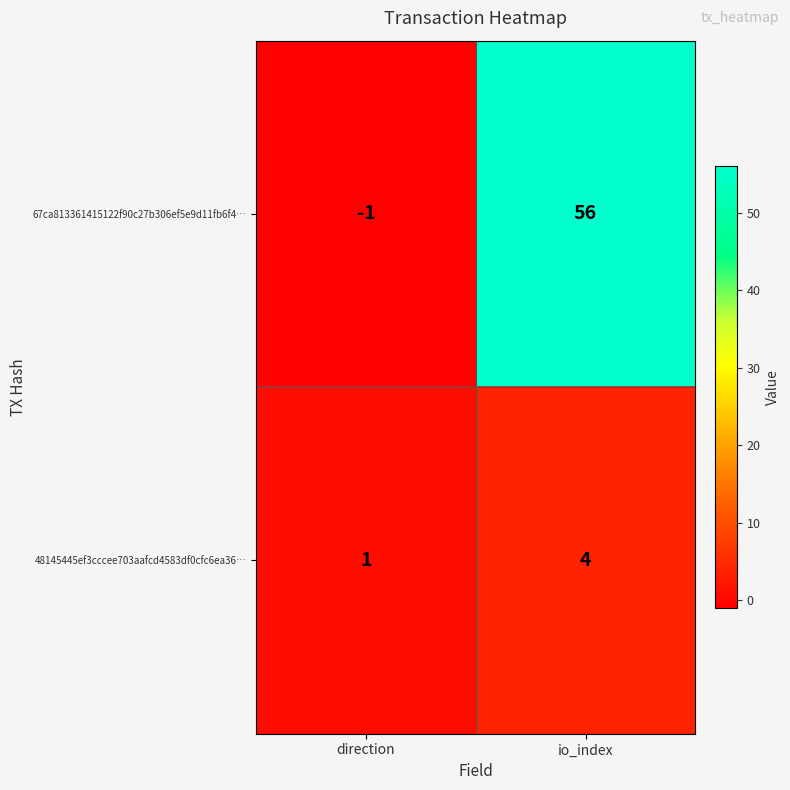

Rank the series by their maximum value, from highest to lowest.

67ca813361415122f90c27b306ef5e9d11fb6f4…, 48145445ef3cccee703aafcd4583df0cfc6ea36…